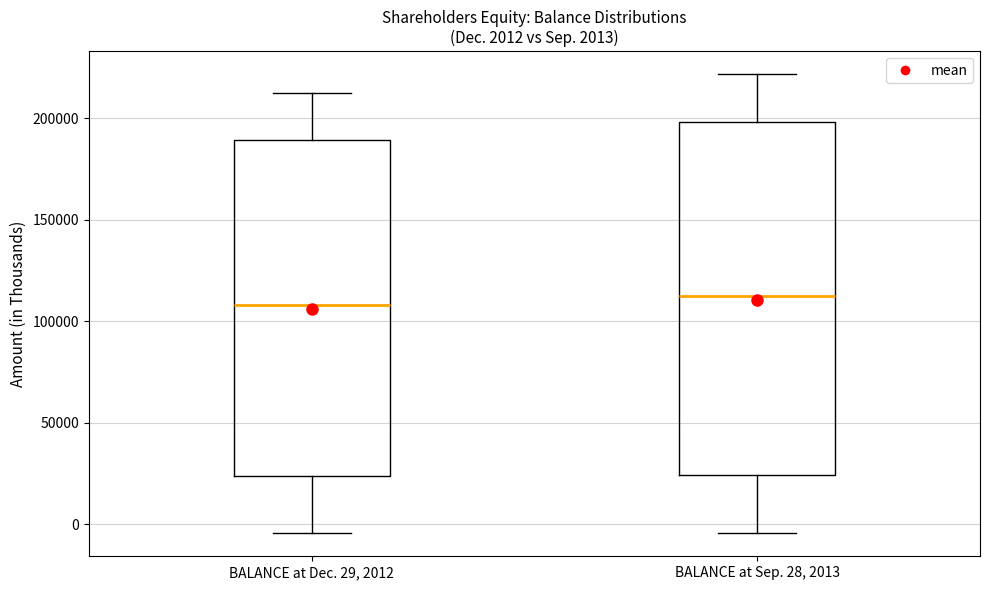

Which box is the tallest, from its lower edge to its upper edge?

BALANCE at Sep. 28, 2013